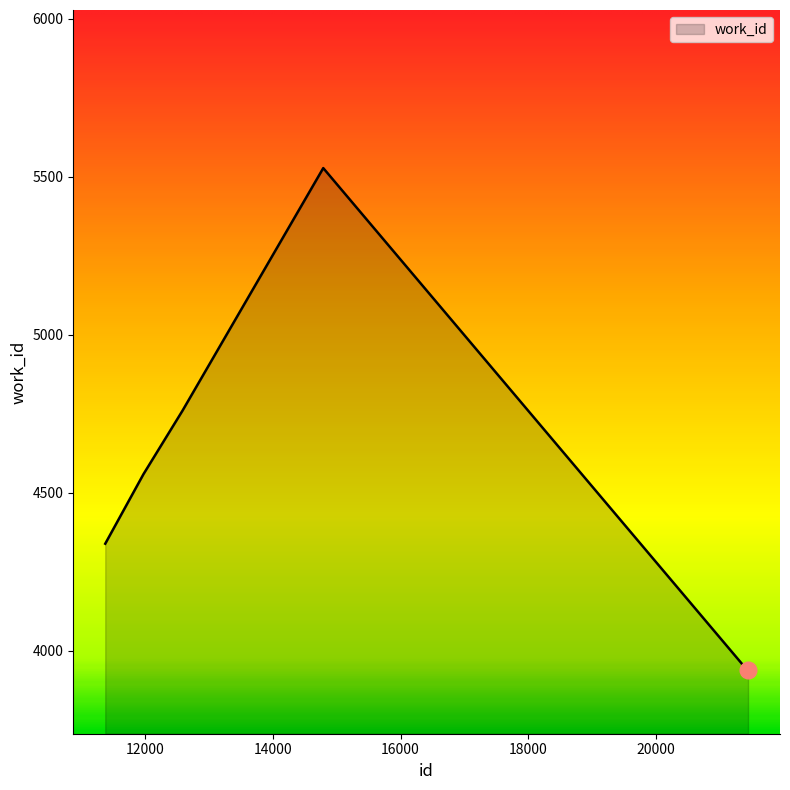

What is the greatest value displayed?

5527